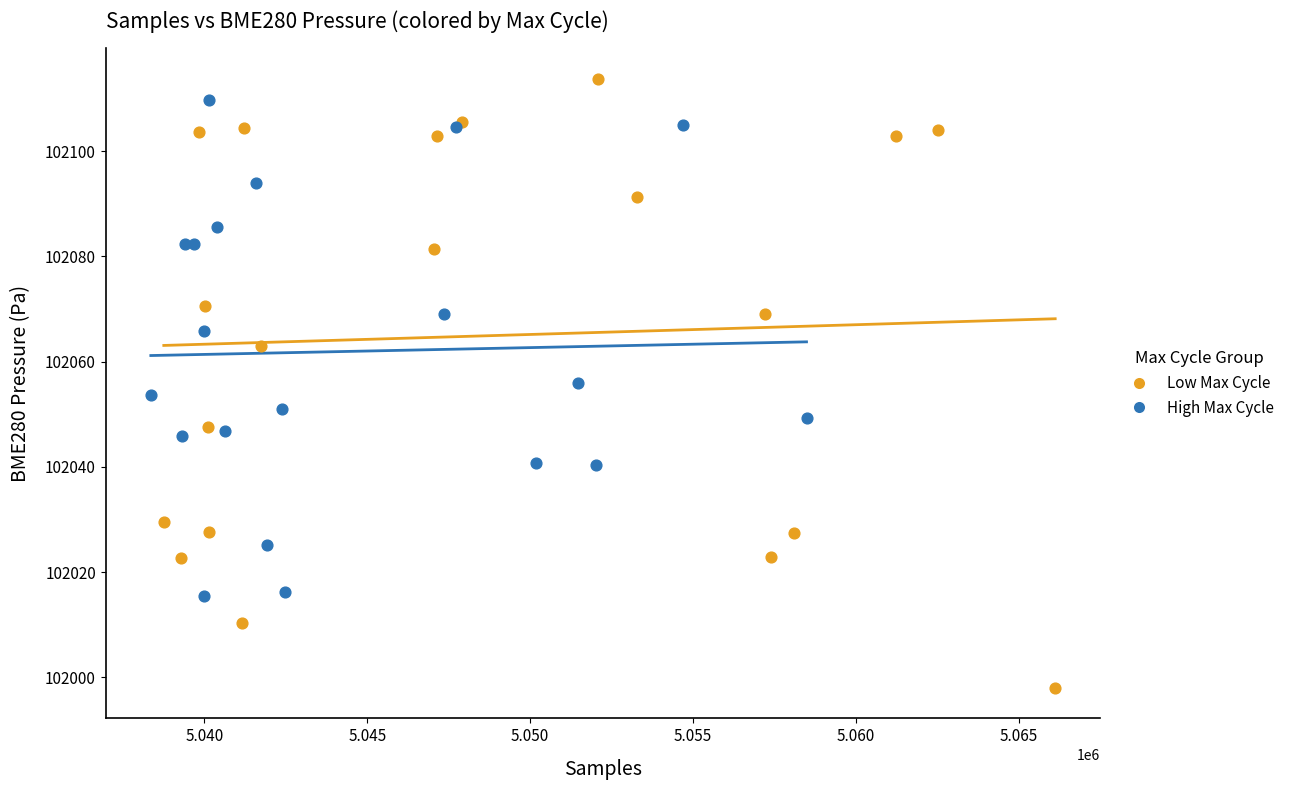

Which series has the largest Y range (max minus min)?

Low Max Cycle